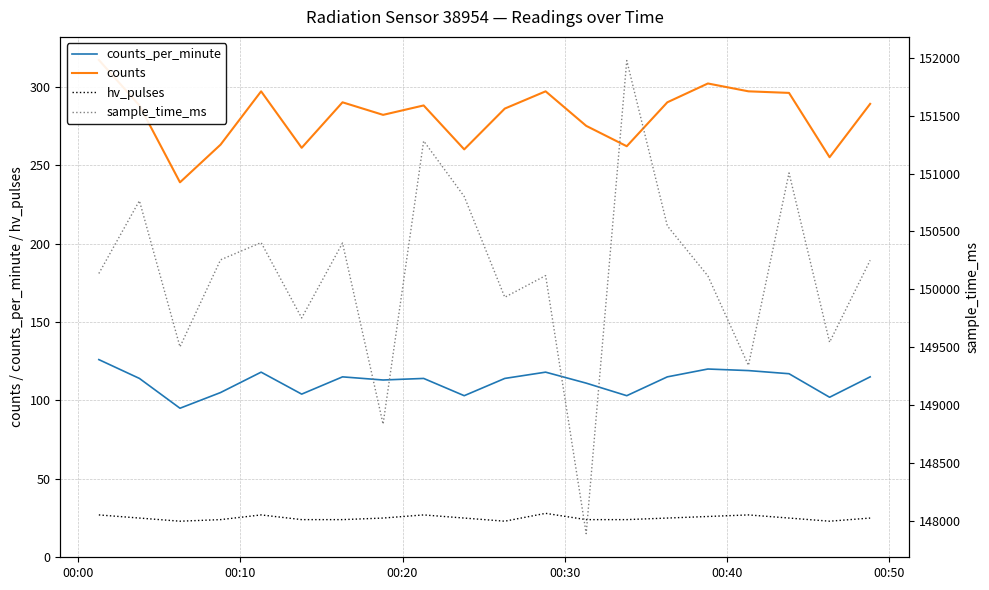

What is the highest value of the hv_pulses series?

28